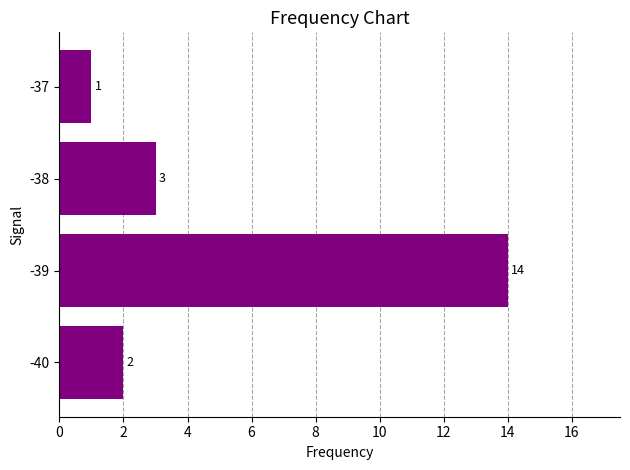

List the labels in order of value, largest first.

-39, -38, -40, -37